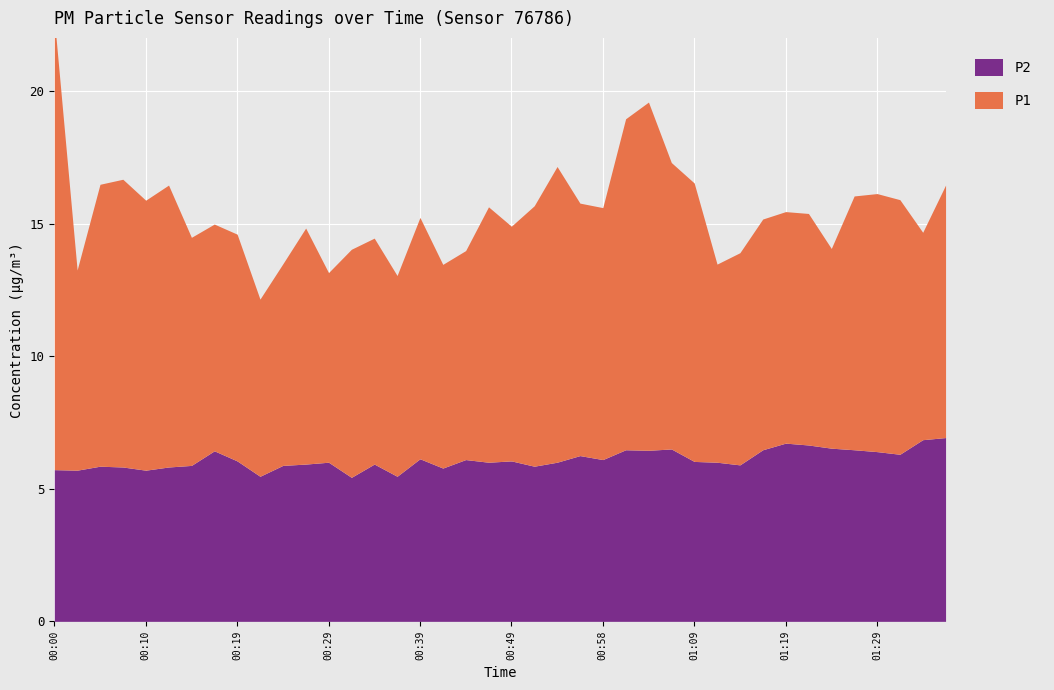

True or false: P1 and P2 intersect in this chart.

False